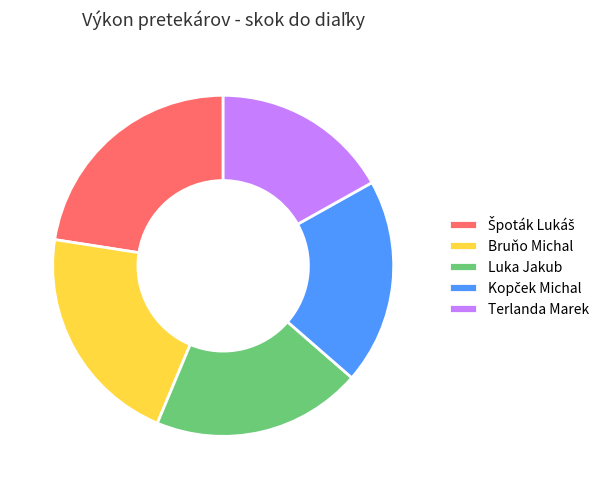

Combined, do Bruňo Michal and Terlanda Marek account for over 50%?

No